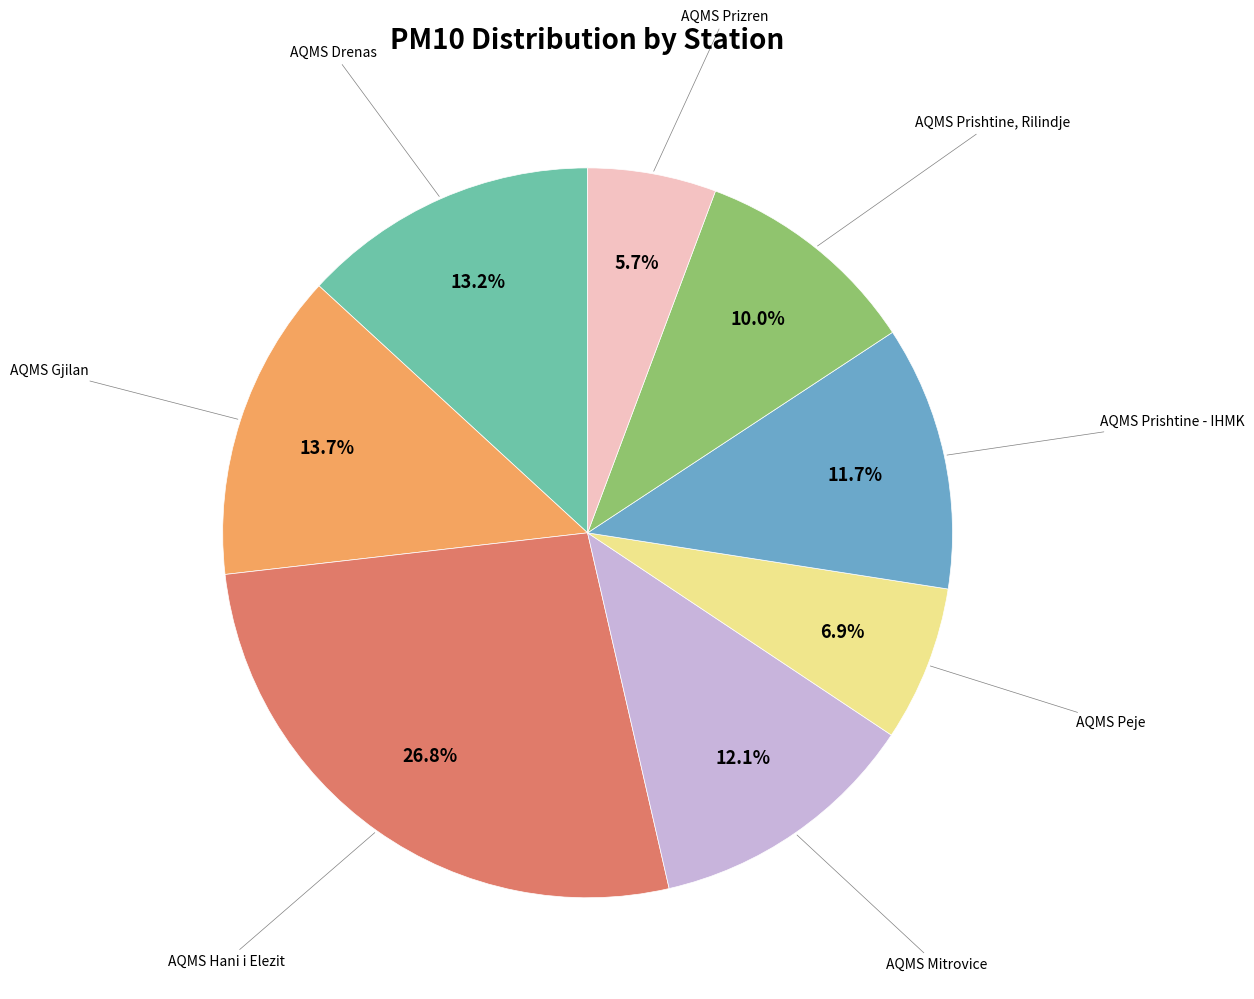

Does any single category account for the majority?

No